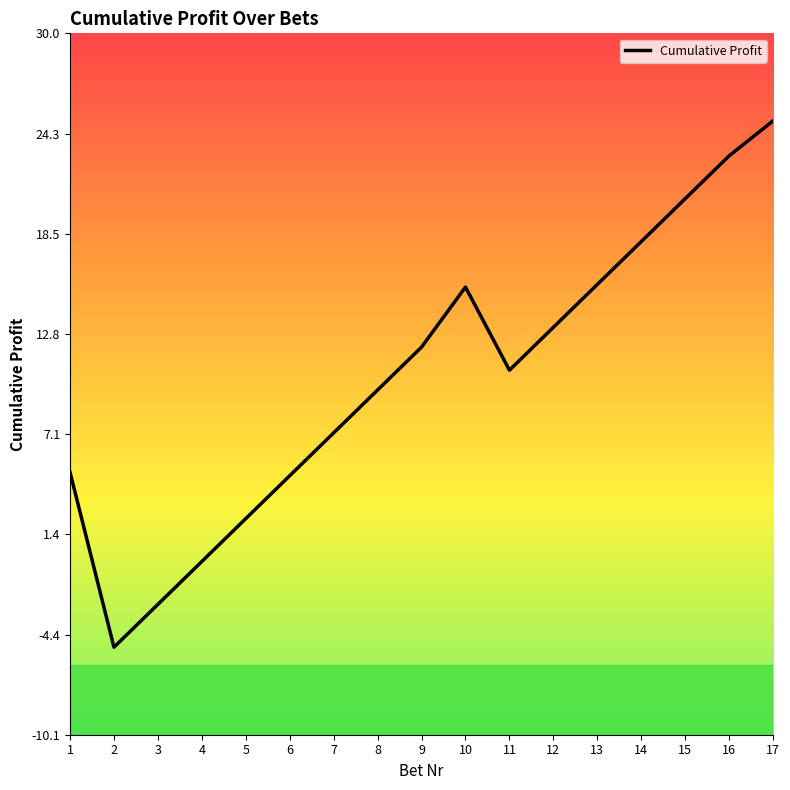

Which category has the highest value across all series?

17